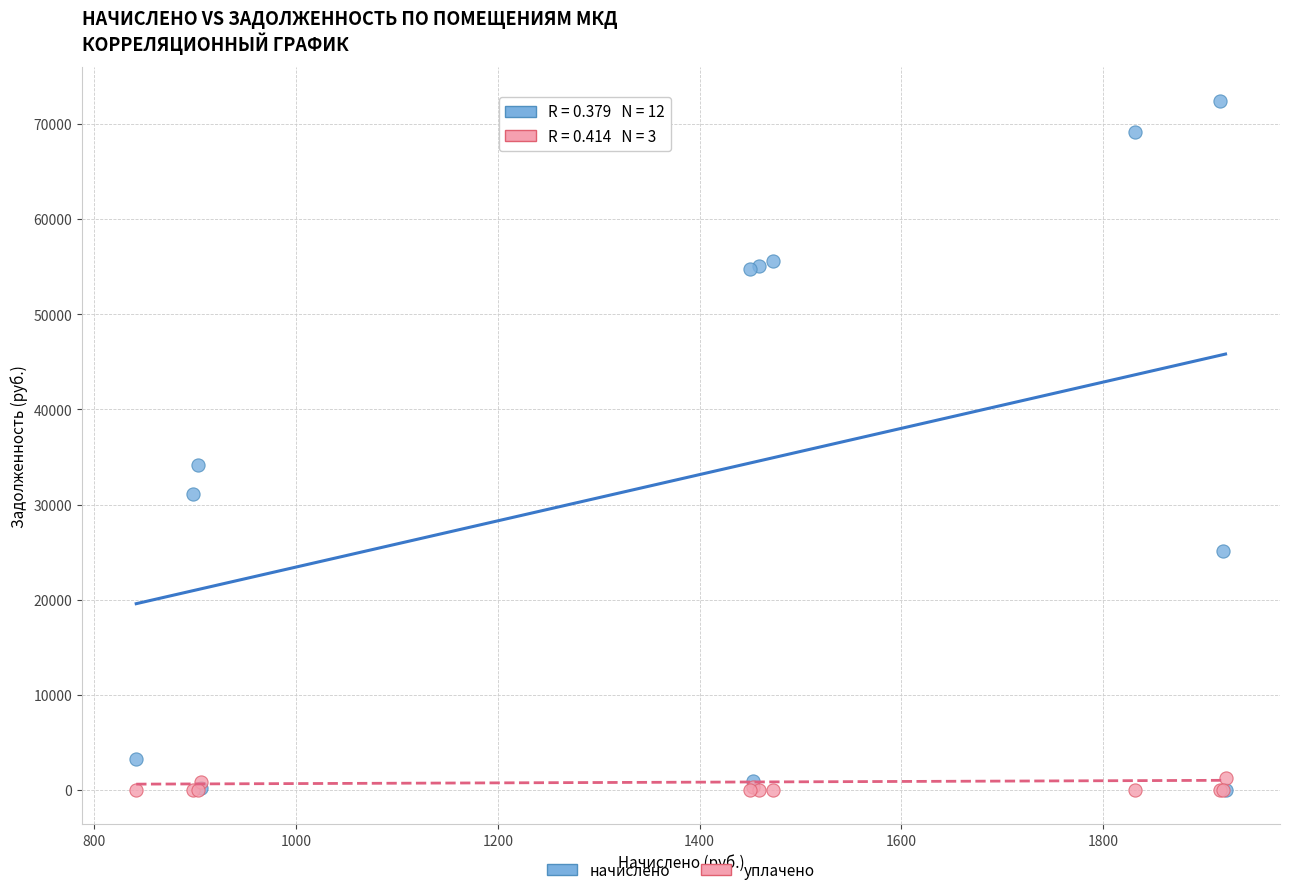

Across all series, what Y value is closest to 36183?

34118.2